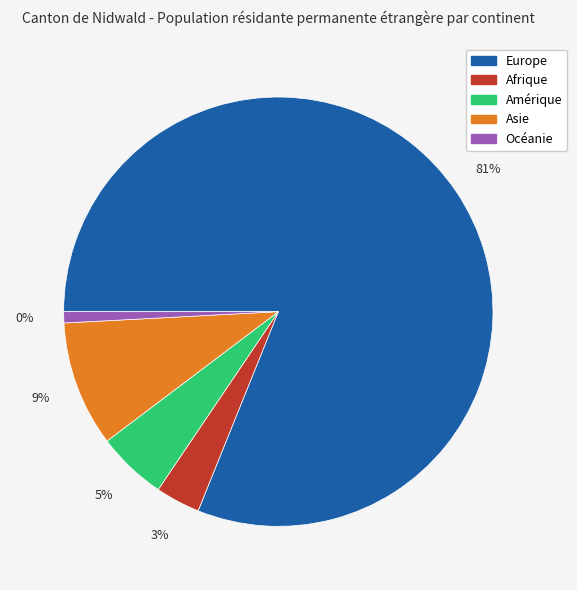

Approximately how many times larger is the value at Europe compared to Asie?

8.6